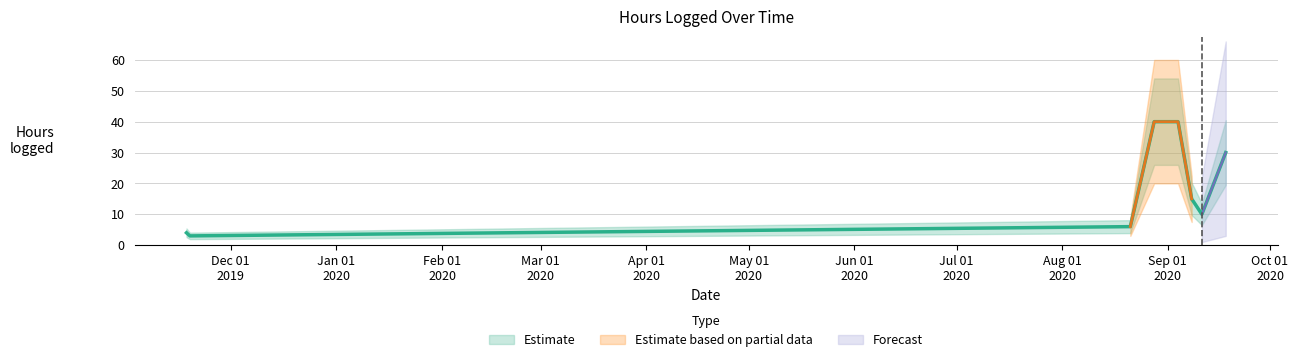

How many points are lower than both their immediate neighbors (excluding endpoints)?

2